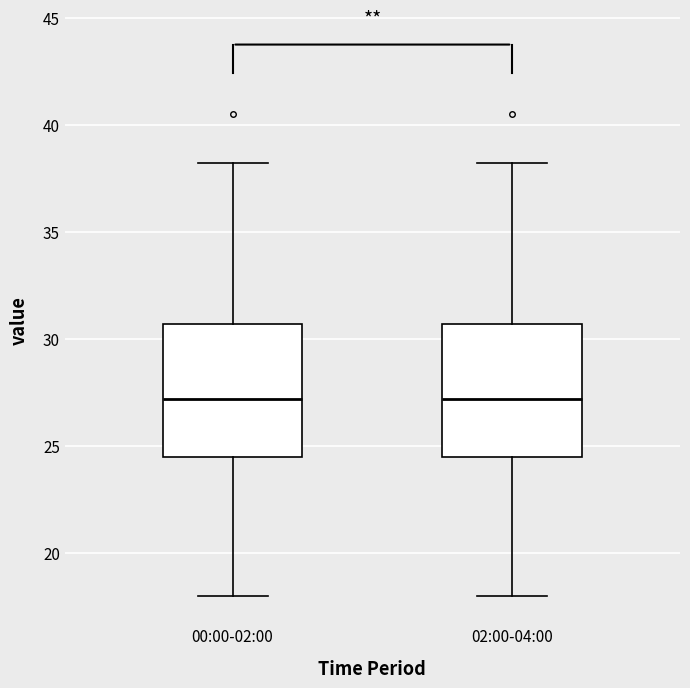

Where does the upper whisker of the box for 00:00-02:00 end on the y-axis? The values are not printed on the chart, so give them approximately, as read against the axis.

38.0